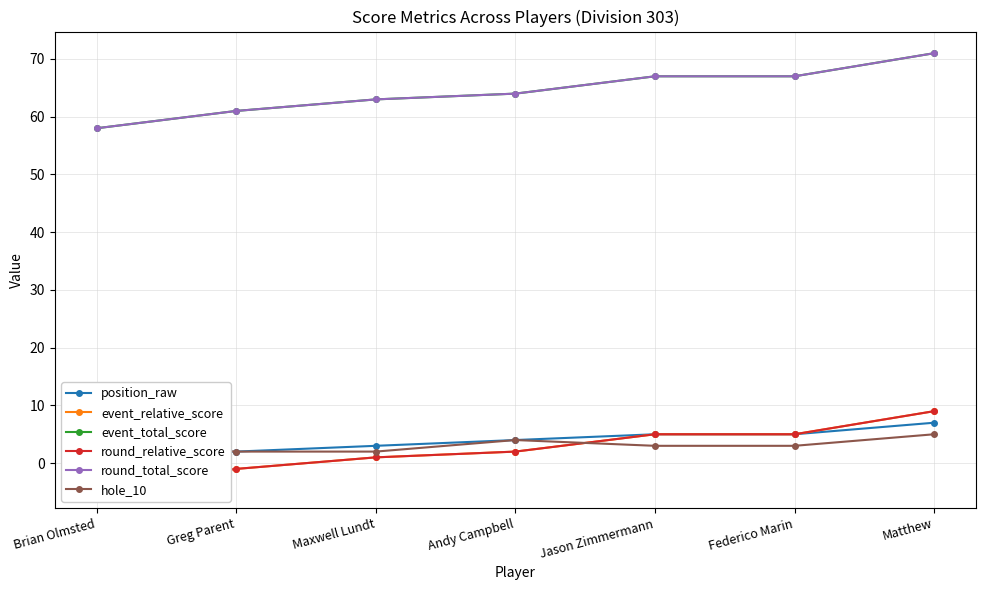

What is the difference between the maximum and minimum values in the event_total_score series?

13